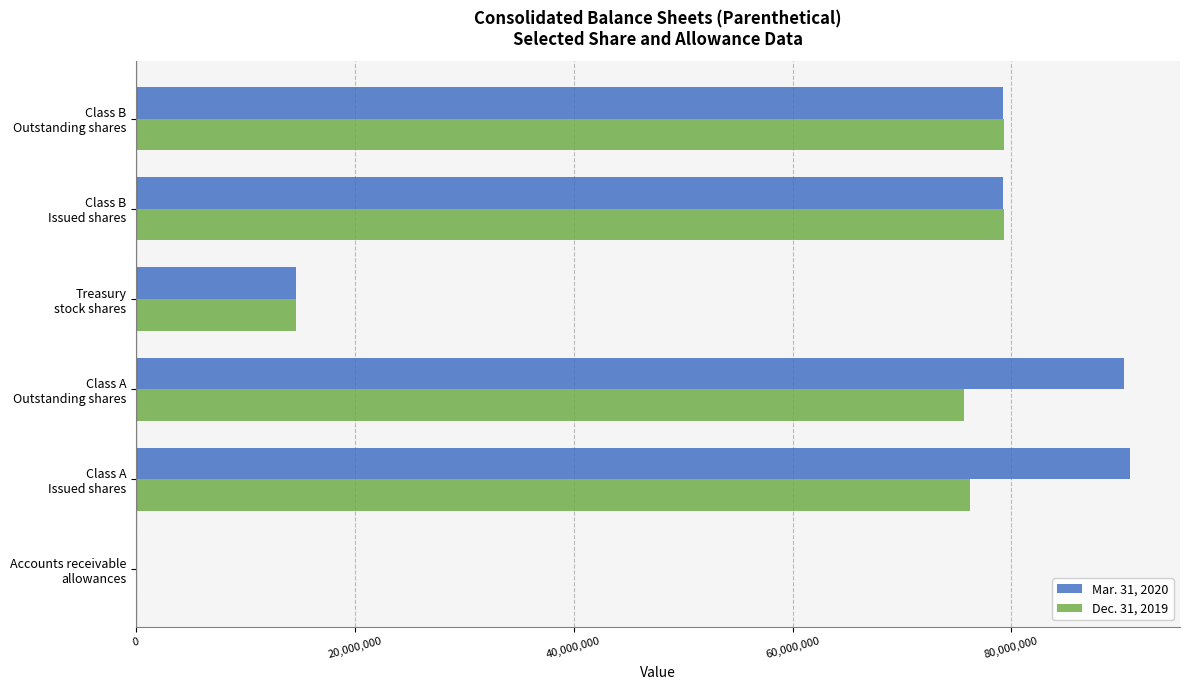

What is the maximum value shown in the chart?

90875472